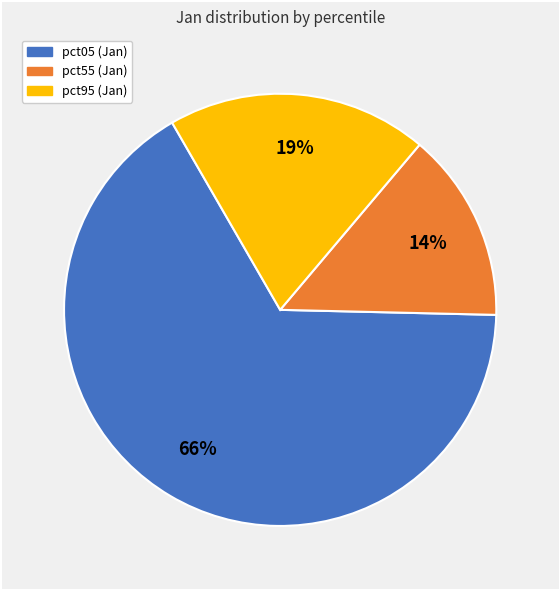

Is there a majority slice in this chart?

Yes